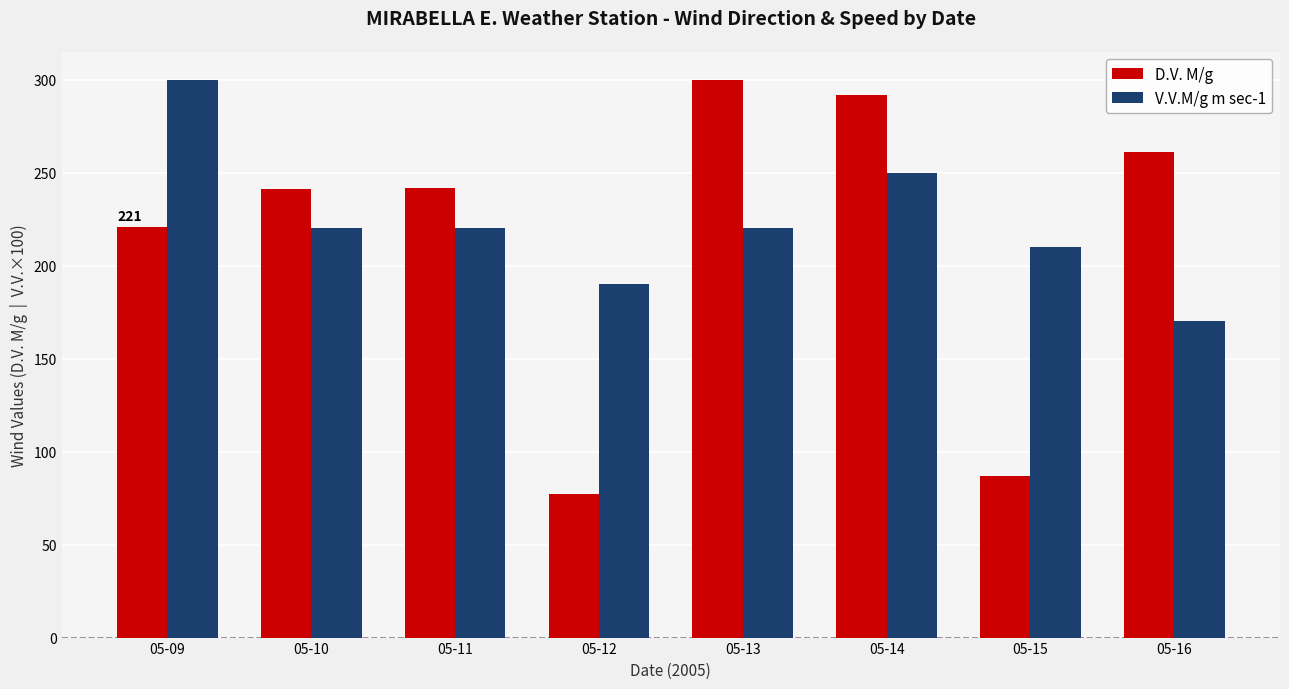

How many bars are there in each group?

2